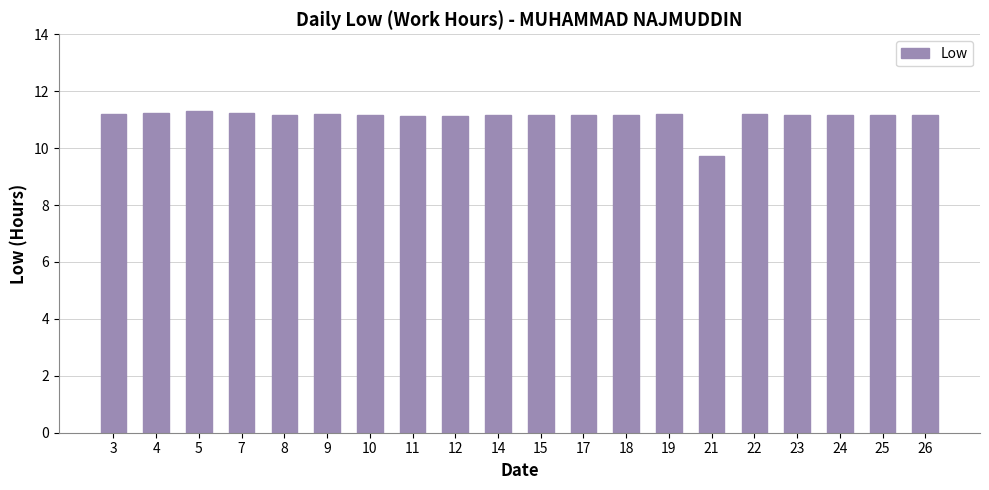

What is the difference between the maximum and minimum values?

1.6